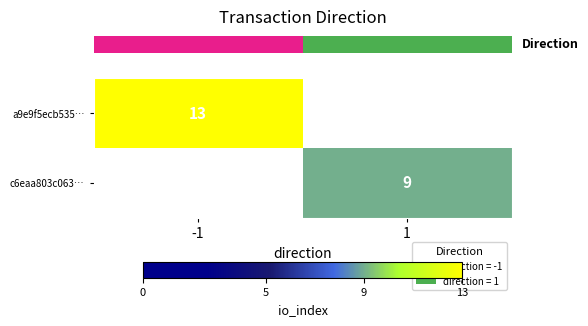

How many values in row_1 are above zero?

1